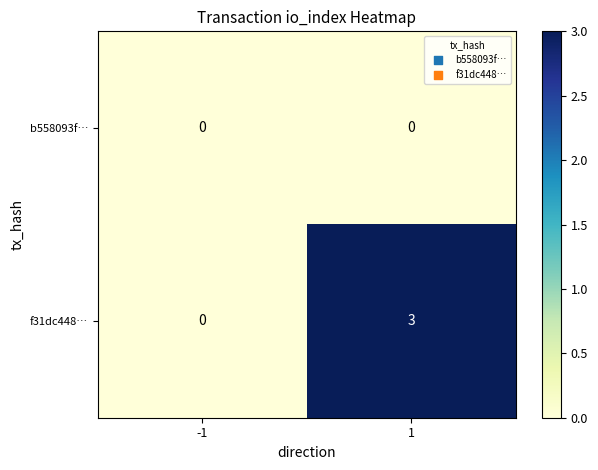

Which series has the largest range (max minus min)?

f31dc448…